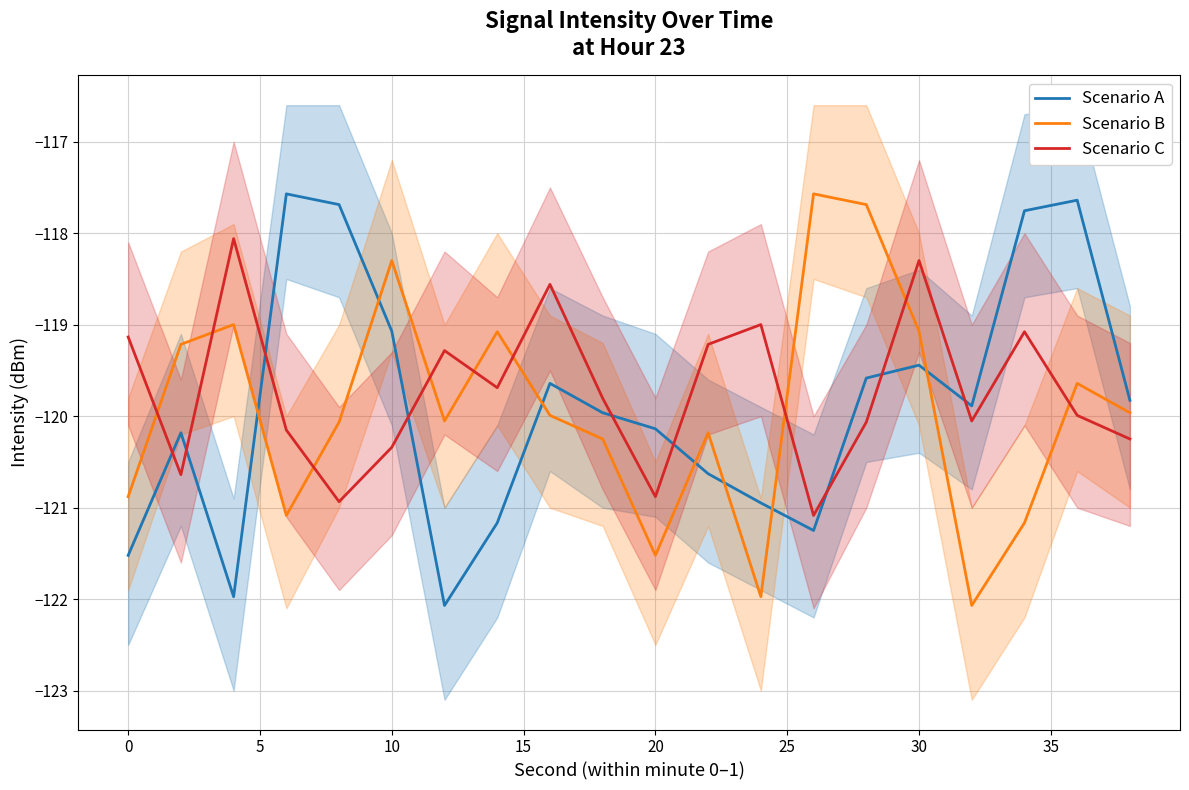

What is the highest value of the Scenario B series?

-117.6